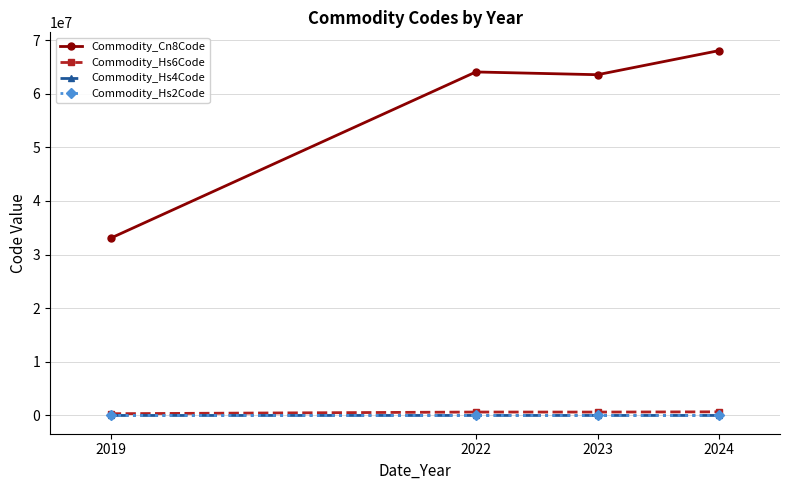

What are all the series names shown in the legend?

Commodity_Cn8Code, Commodity_Hs6Code, Commodity_Hs4Code, Commodity_Hs2Code